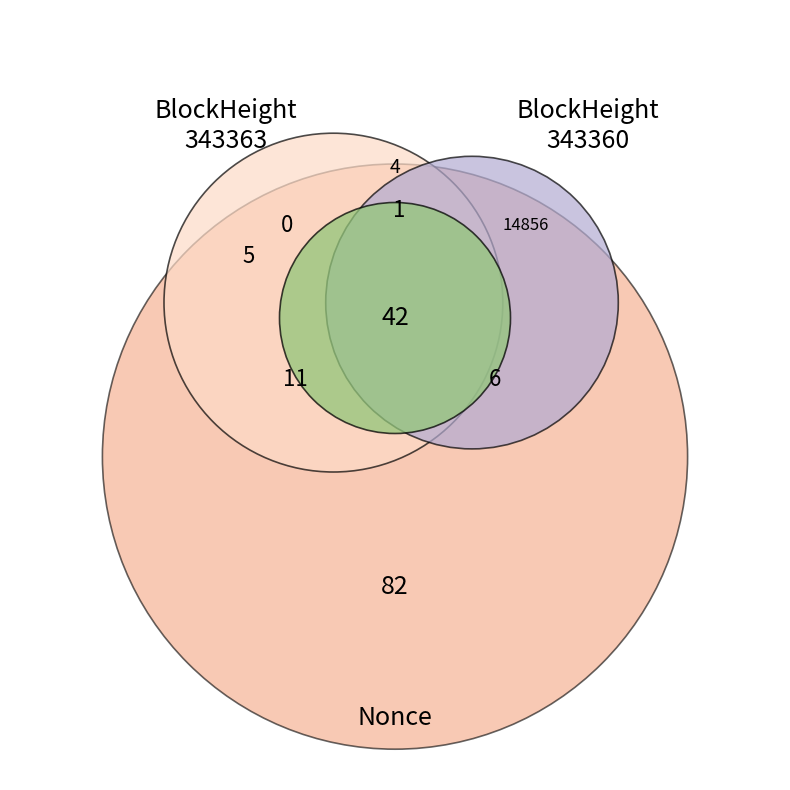

Is there a majority slice in this chart?

Yes